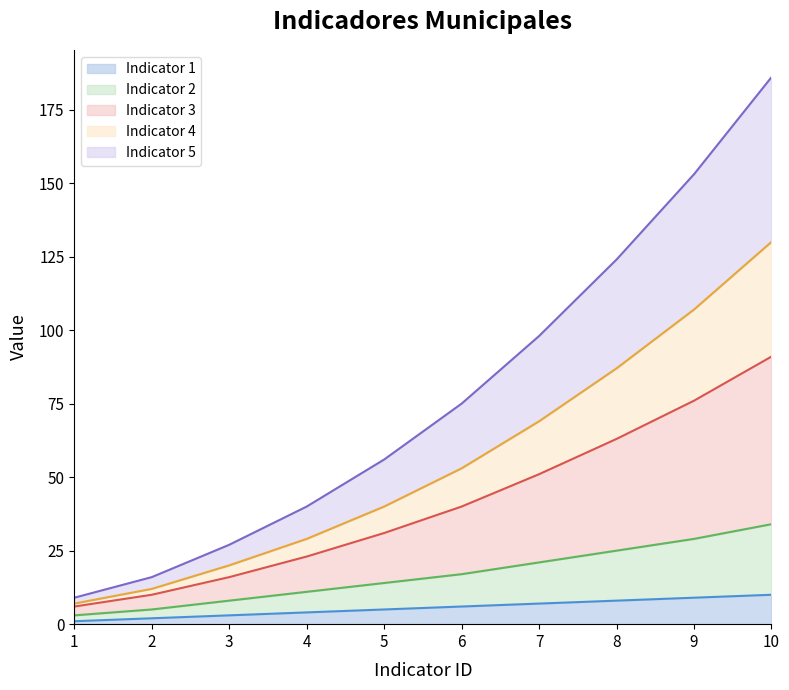

Count the number of data series in this chart.

5